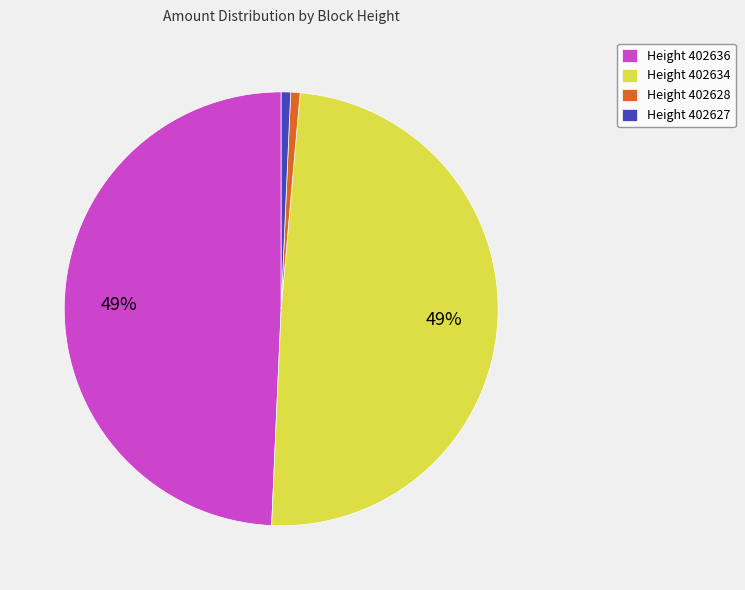

To the nearest percent, what is the average slice percentage?

25%